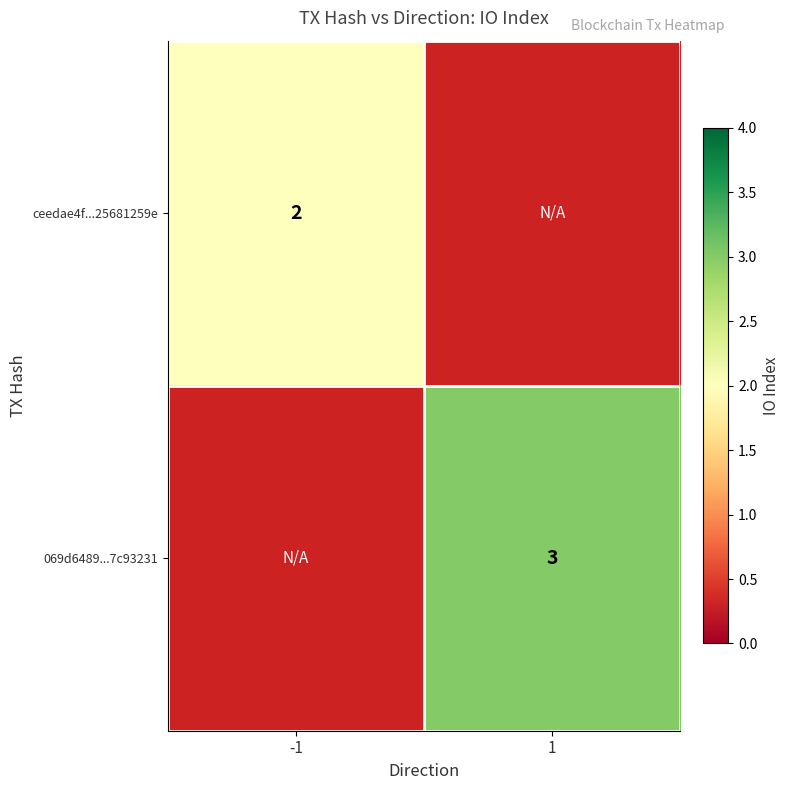

Which category has the highest value across all series?

1